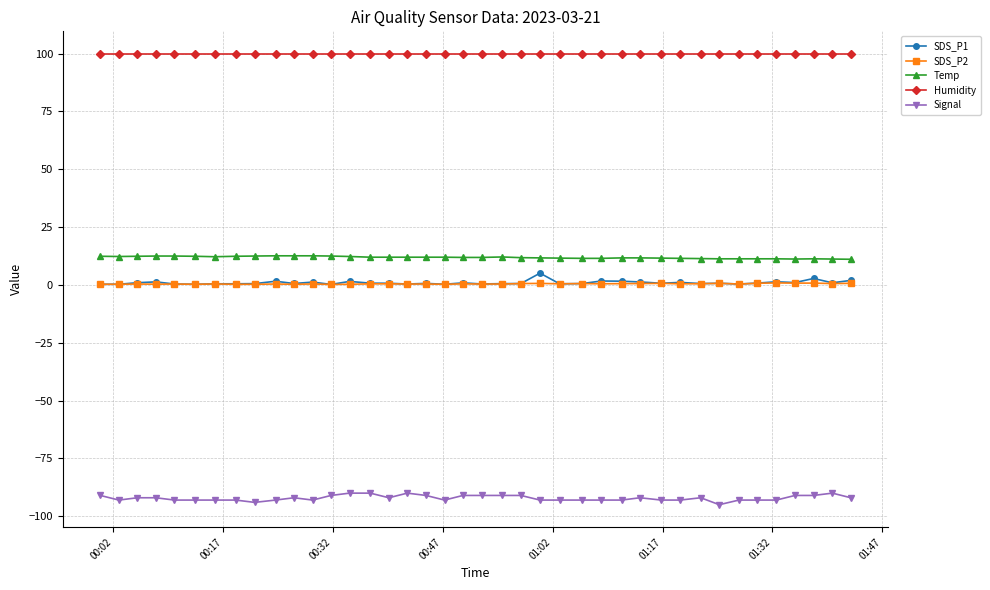

Count the number of data series in this chart.

5